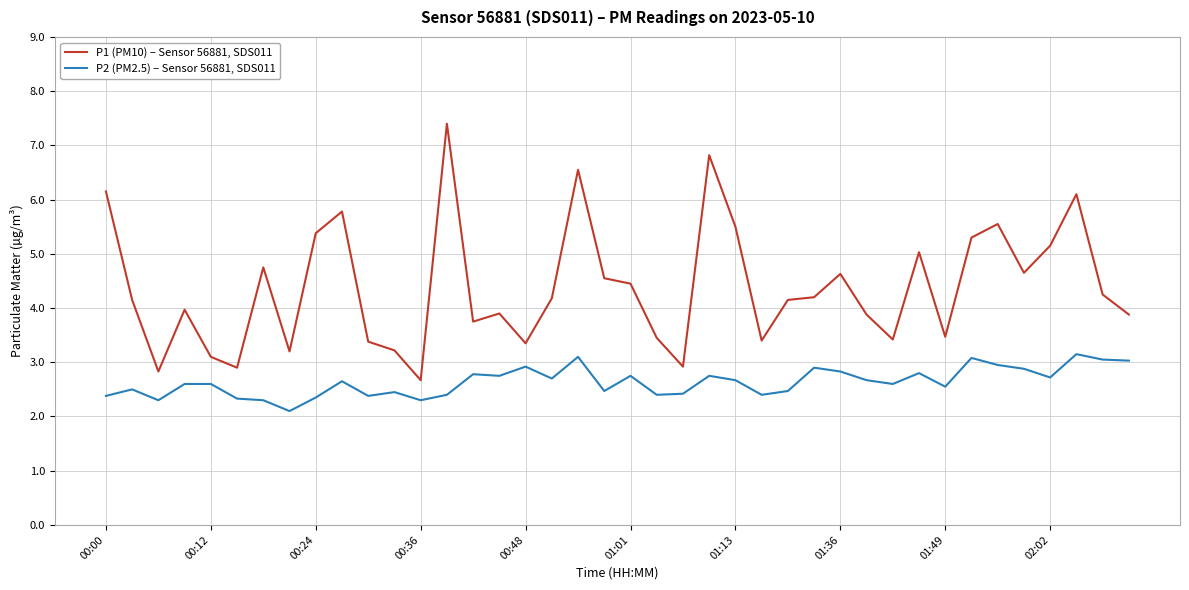

Which series has the largest total across all categories?

P1 (PM10) – Sensor 56881, SDS011